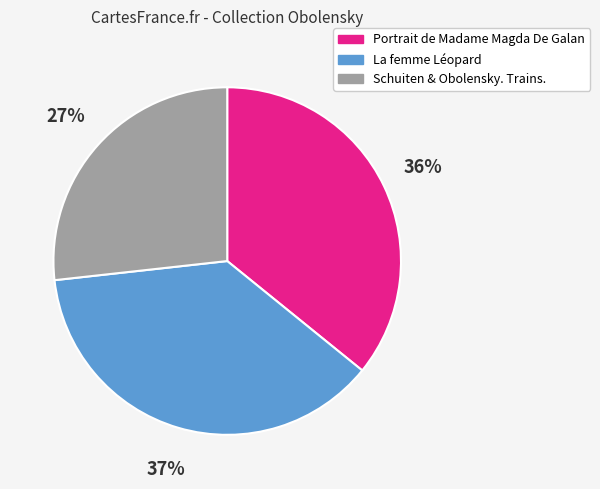

Rank the categories by value from highest to lowest.

La femme Léopard, Portrait de Madame Magda De Galan, Schuiten & Obolensky. Trains.